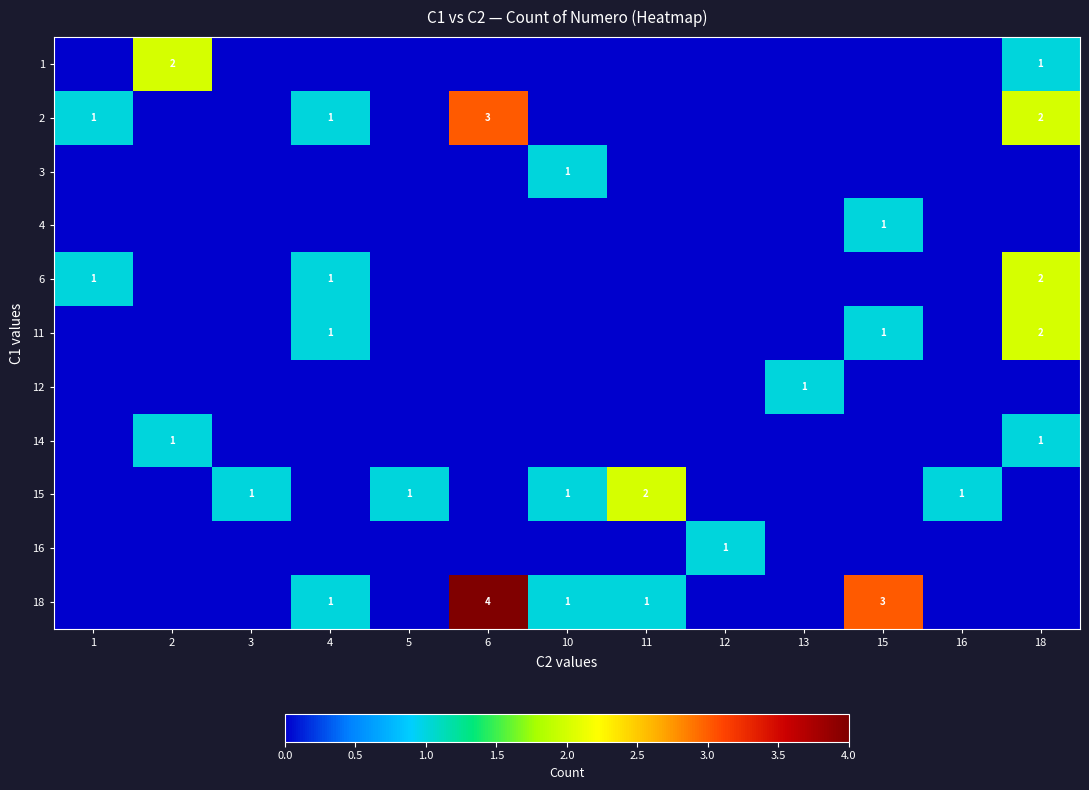

At which category is the sum across all series the highest?

18